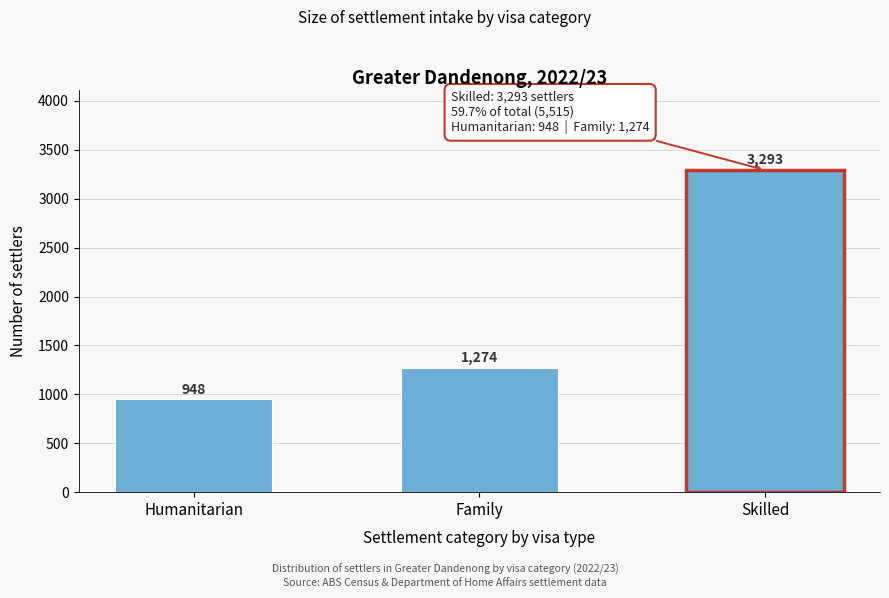

Reading left to right, extract all data points from this chart.

Humanitarian=948	Family=1274	Skilled=3293